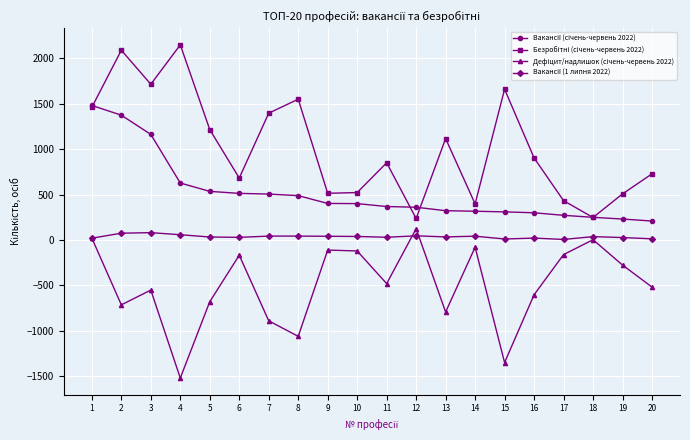

What is the maximum value shown in the chart?

2150